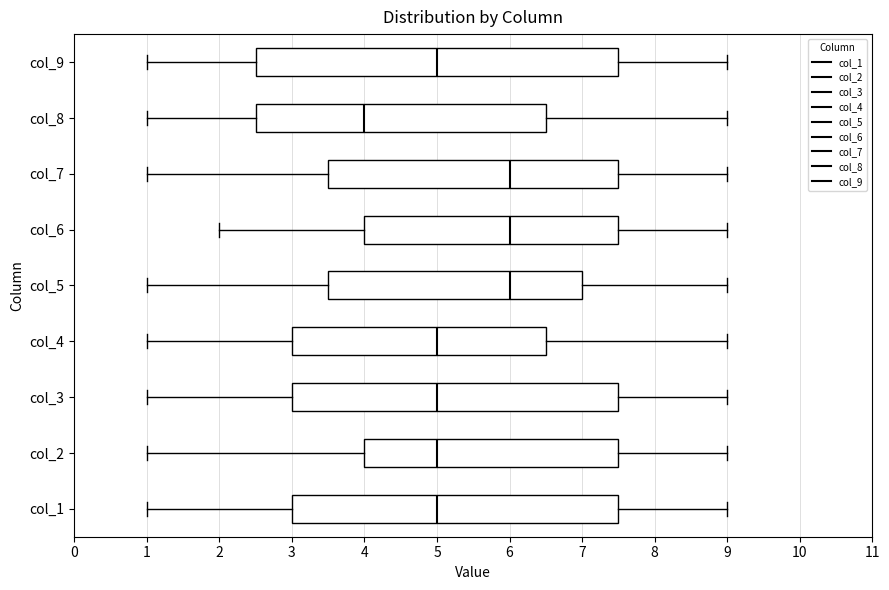

Reading bottom to top, transcribe this box plot: for each box, give where its median line is, the range the box spans, and where its two whiskers end, as read against the x-axis. The values are not printed on the chart, so give them approximately, as read against the axis.

col_1: median 5.0, box 3.0 to 7.5, whiskers 1.0 to 9.0
col_2: median 5.0, box 4.0 to 7.5, whiskers 1.0 to 9.0
col_3: median 5.0, box 3.0 to 7.5, whiskers 1.0 to 9.0
col_4: median 5.0, box 3.0 to 6.5, whiskers 1.0 to 9.0
col_5: median 6.0, box 3.5 to 7.0, whiskers 1.0 to 9.0
col_6: median 6.0, box 4.0 to 7.5, whiskers 2.0 to 9.0
col_7: median 6.0, box 3.5 to 7.5, whiskers 1.0 to 9.0
col_8: median 4.0, box 2.5 to 6.5, whiskers 1.0 to 9.0
col_9: median 5.0, box 2.5 to 7.5, whiskers 1.0 to 9.0